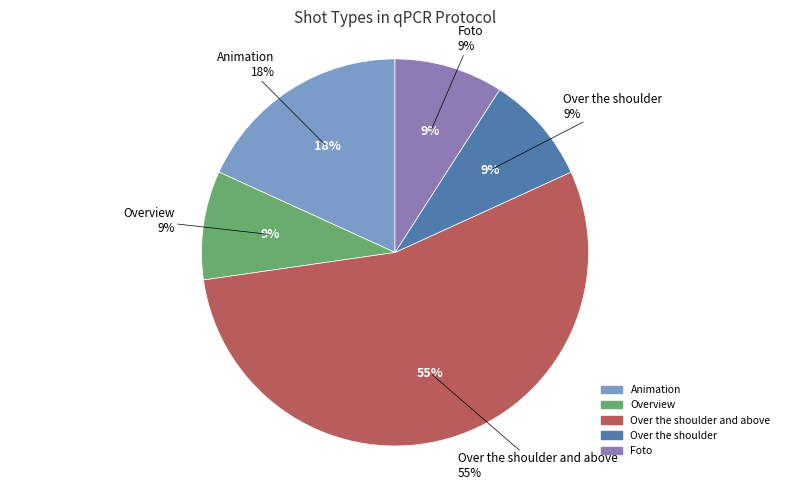

What portion of the pie excludes Foto?

90.9%